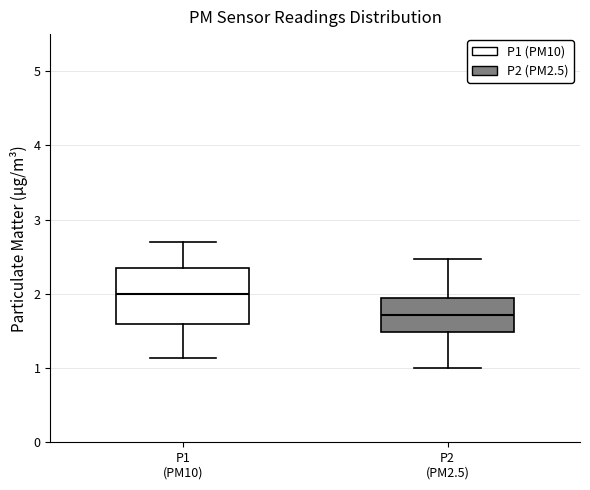

Where does the upper whisker of the box for P1 (PM10) end on the y-axis? The values are not printed on the chart, so give them approximately, as read against the axis.

2.7